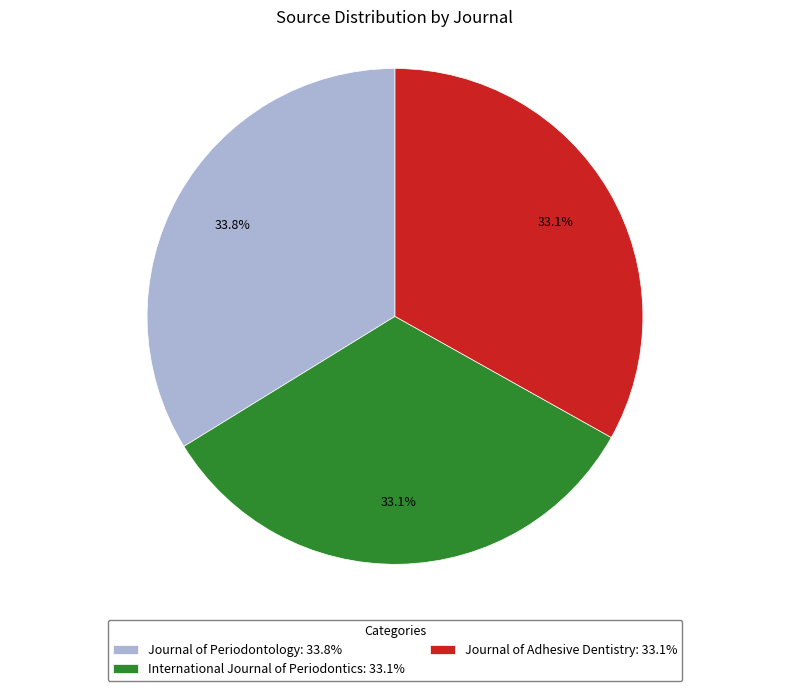

How much of the chart is everything except Journal of Adhesive Dentistry?

66.9%